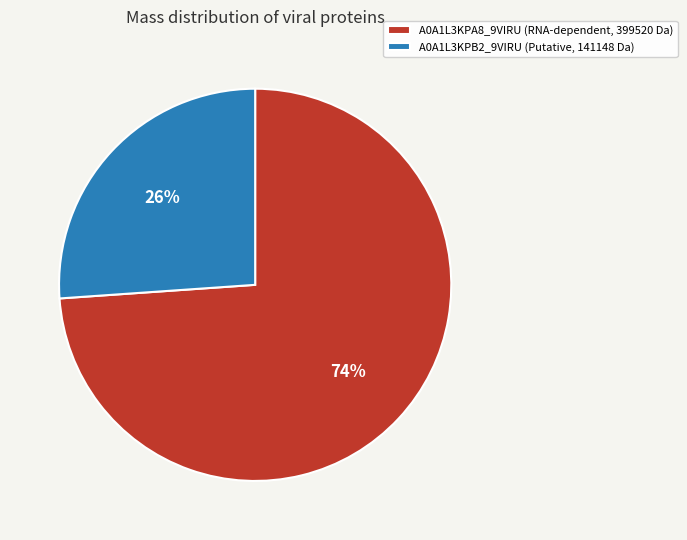

Which slice represents more than half of the pie?

A0A1L3KPA8_9VIRU (RNA-dependent, 399520 Da)